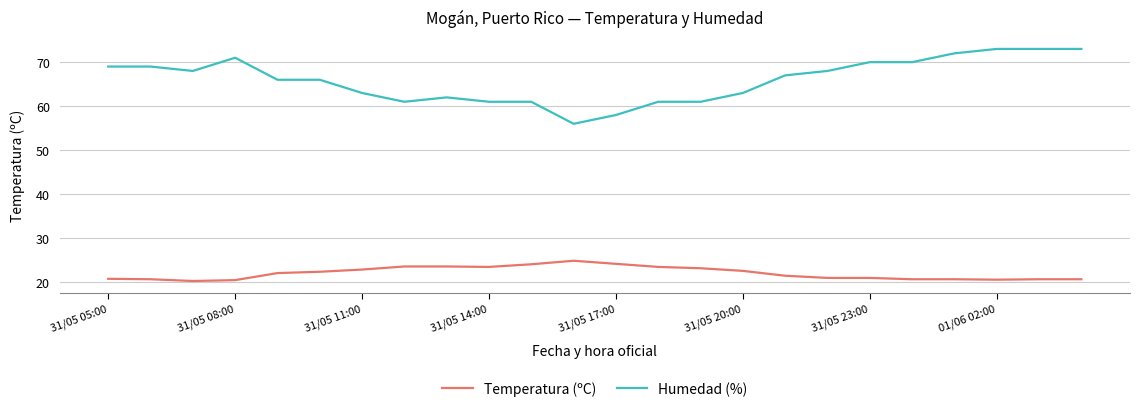

Which series has the widest spread of values?

Humedad (%)